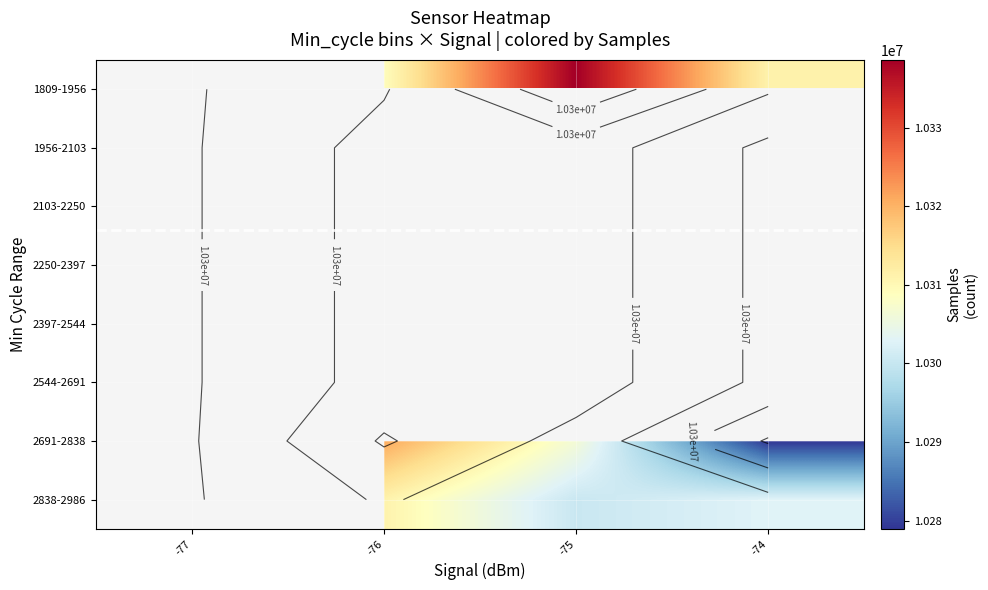

Which label corresponds to the smallest value in the chart?

-74